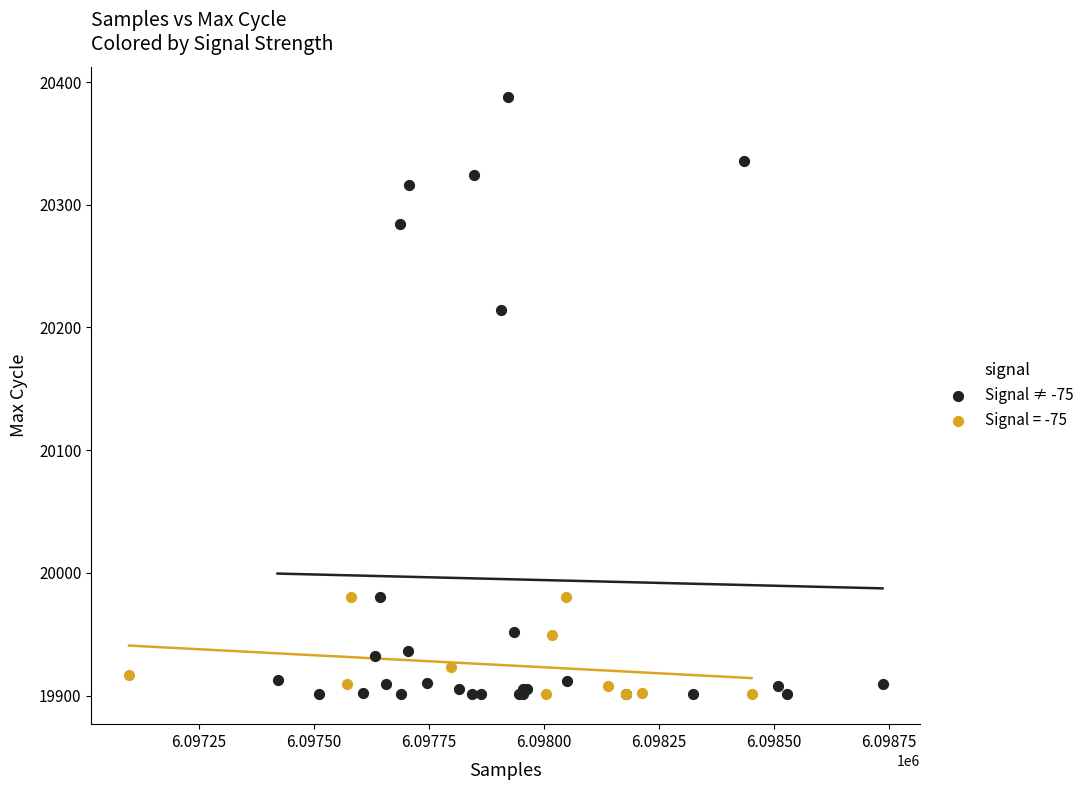

Which series has the widest spread of Y values?

Signal ≠ -75